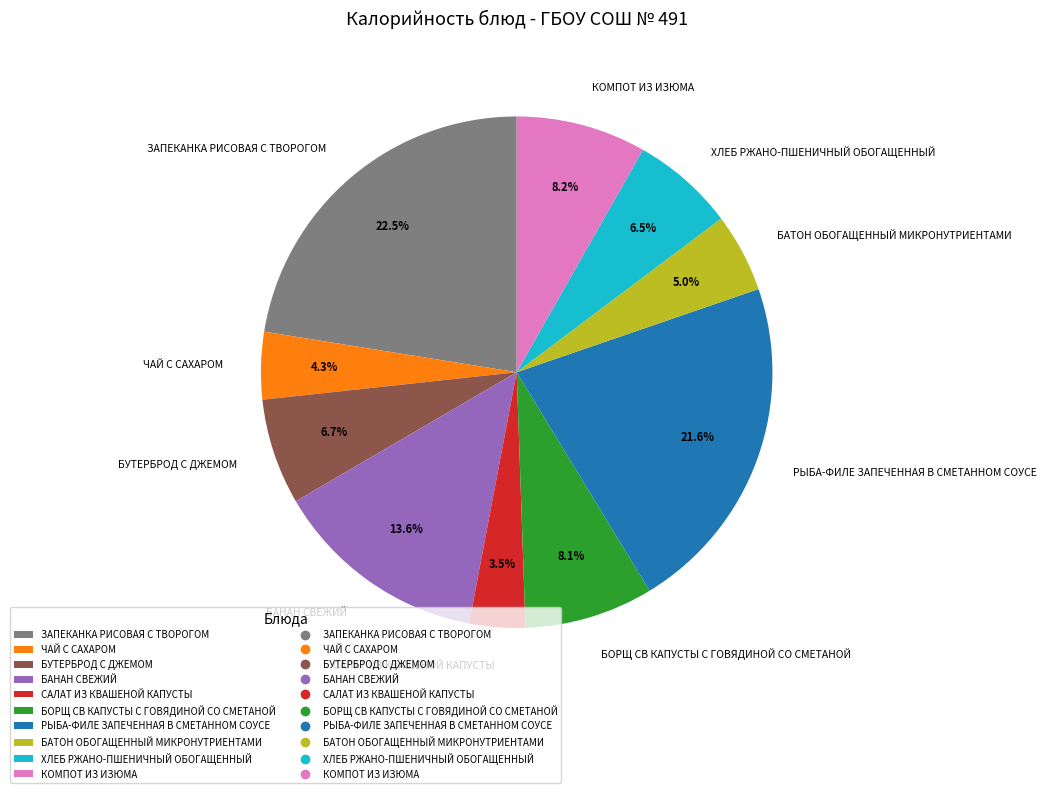

Is БУТЕРБРОД С ДЖЕМОМ the majority of the pie?

No